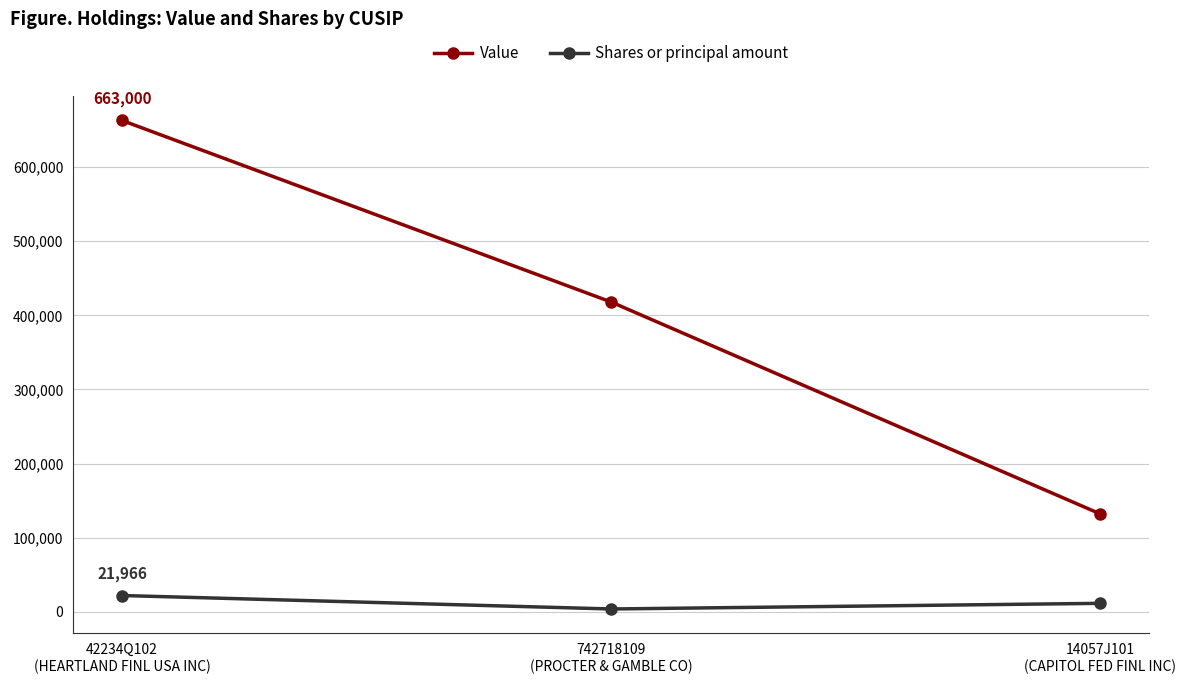

Which series has the largest total across all categories?

Value